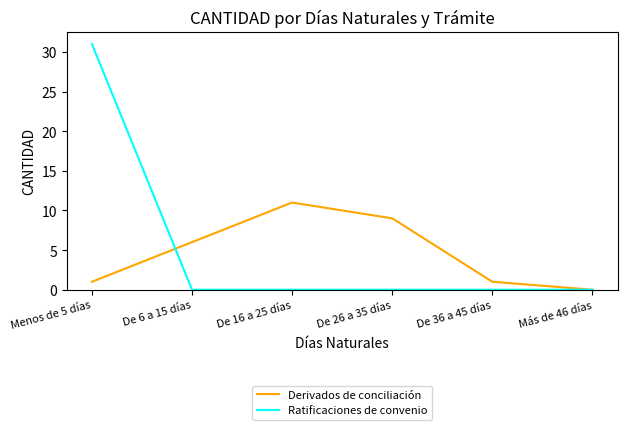

What is the maximum value for Derivados de conciliación?

11